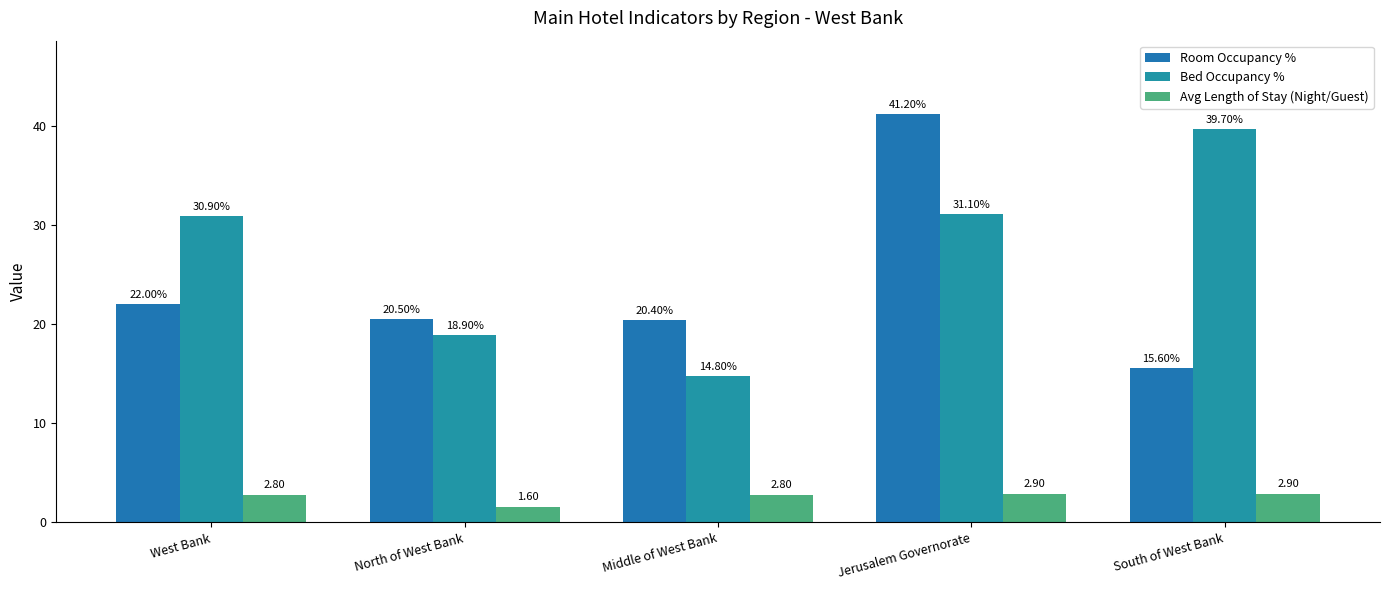

How many bars are there in each group?

3